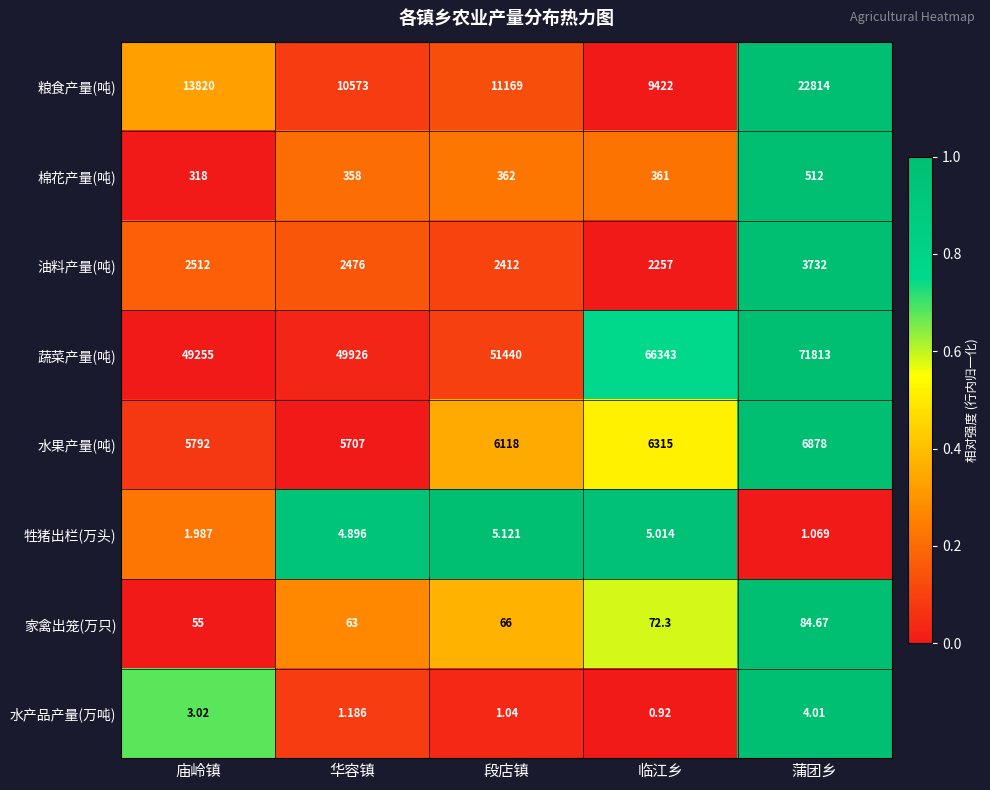

At which category does the chart reach its minimum across all series?

临江乡